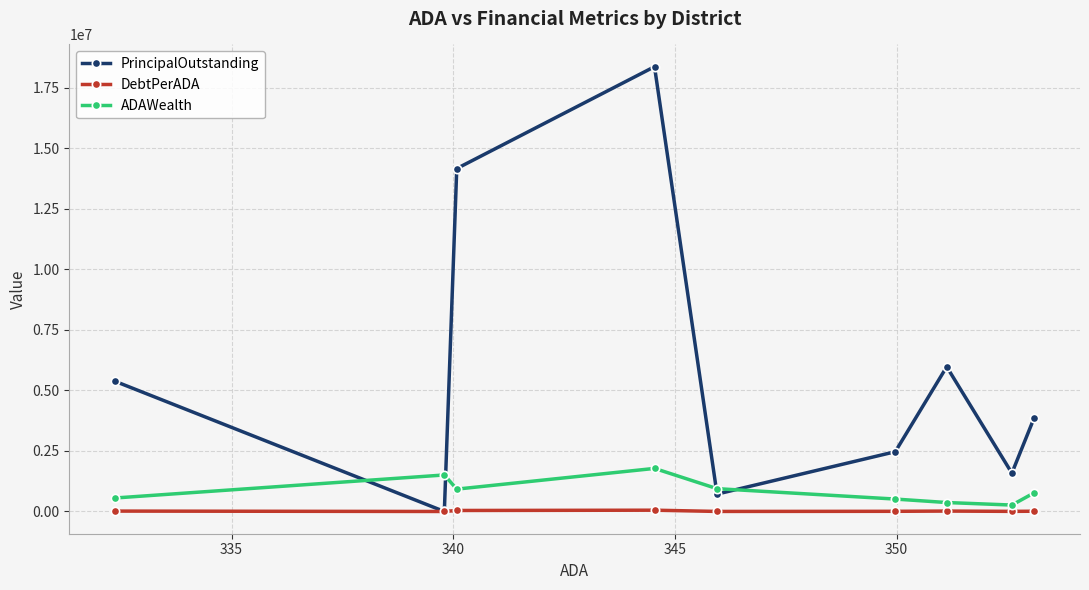

What are all the series names shown in the legend?

PrincipalOutstanding, DebtPerADA, ADAWealth